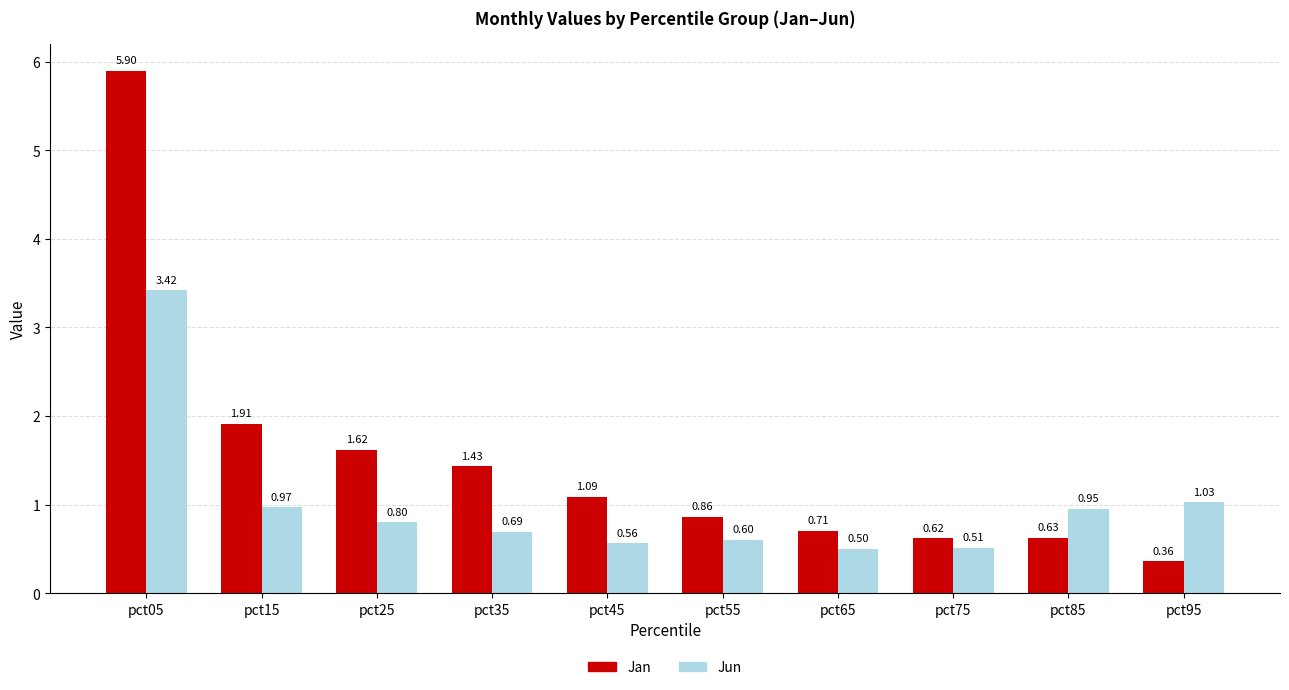

List the series in order of their peak value, highest first.

Jan, Jun